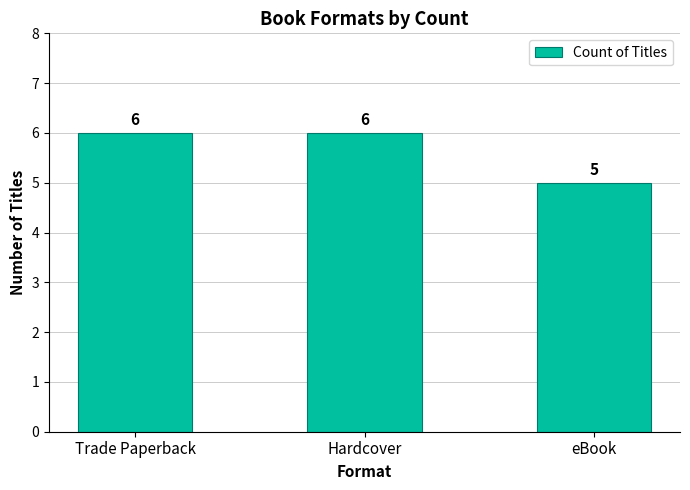

What is the greatest value displayed?

6